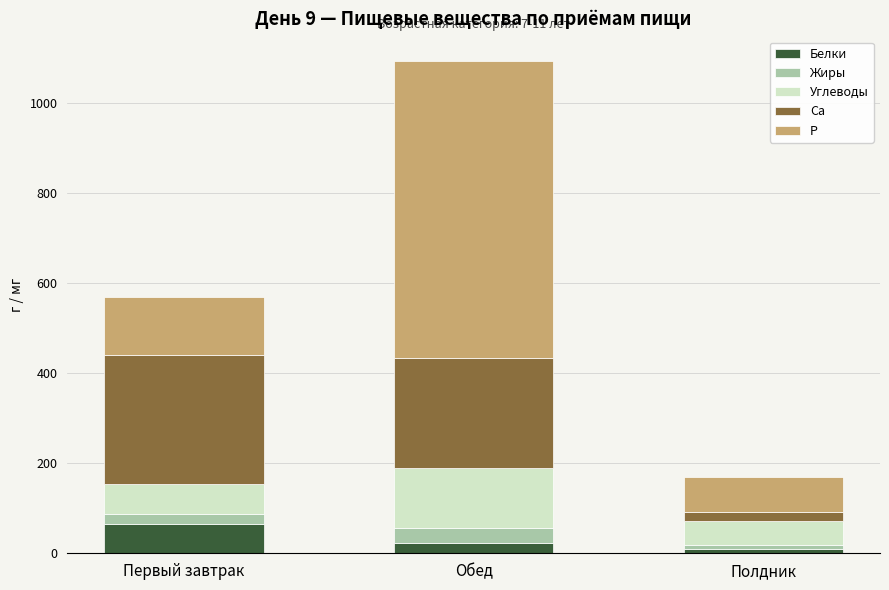

What is the difference between the maximum and minimum values in the Белки series?

55.2